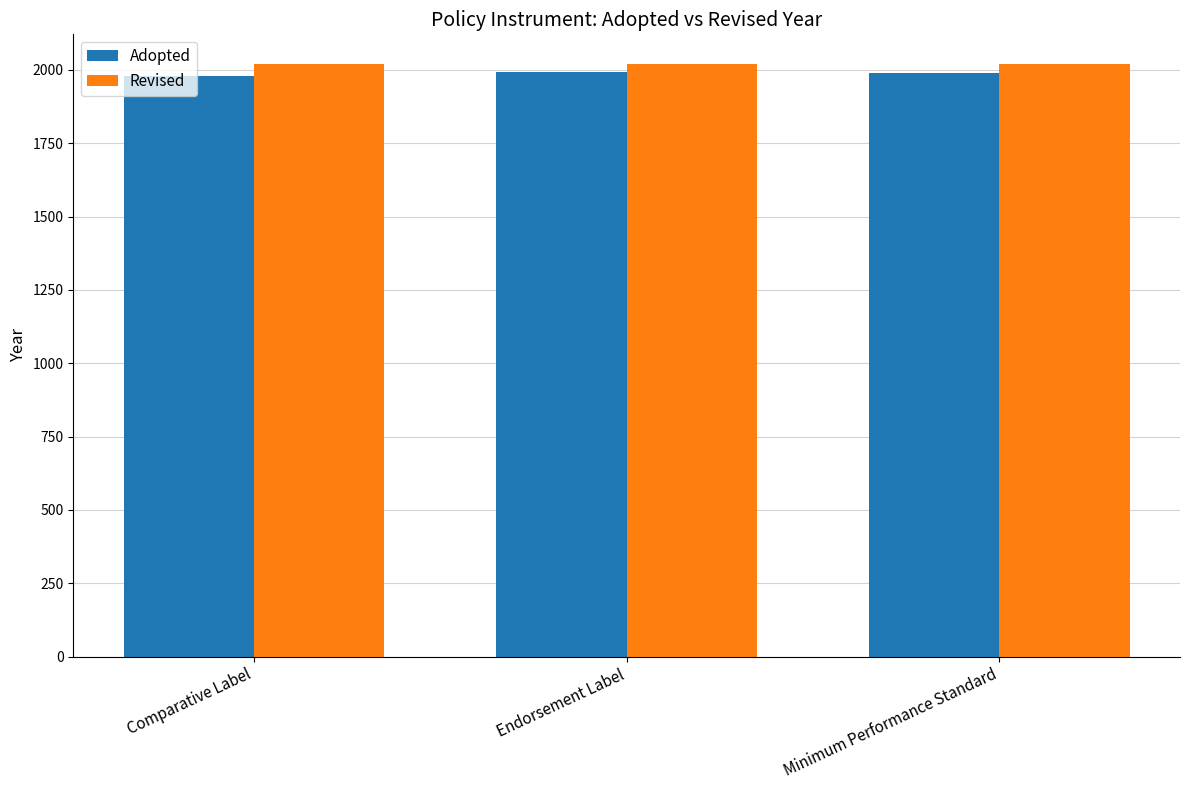

What is the lowest value of the Adopted series?

1980